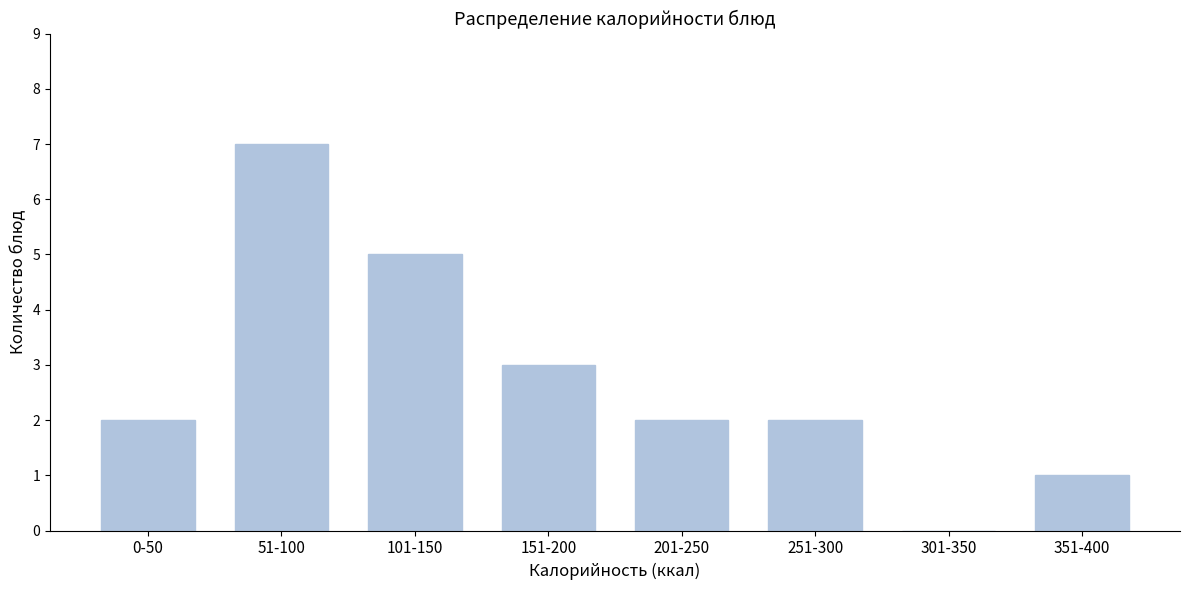

Reading left to right, transcribe all the data shown in this chart.

0-50=2	51-100=7	101-150=5	151-200=3	201-250=2	251-300=2	301-350=0	351-400=1